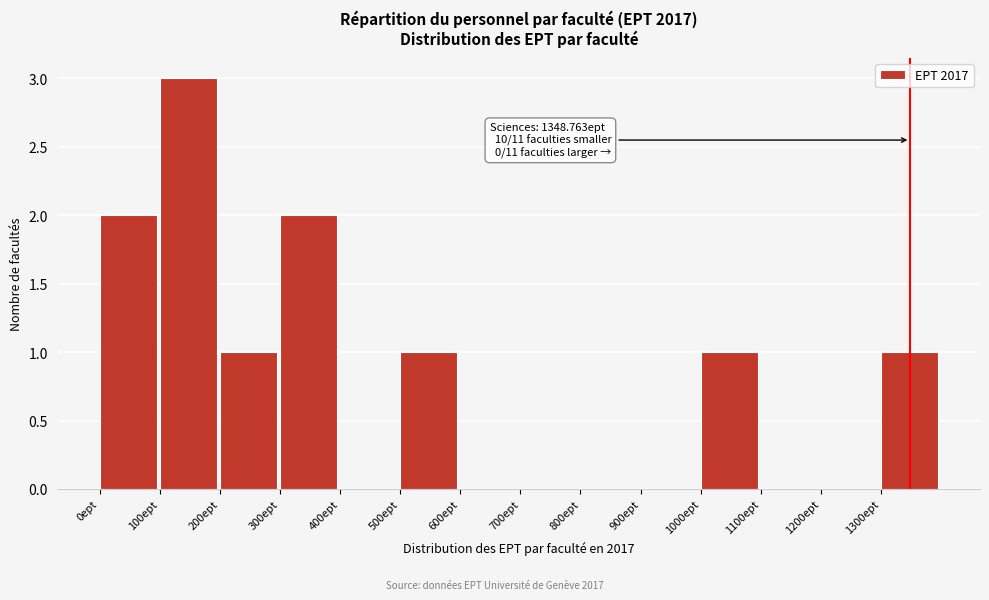

Which range on the x-axis has the tallest bar?

100 to 200